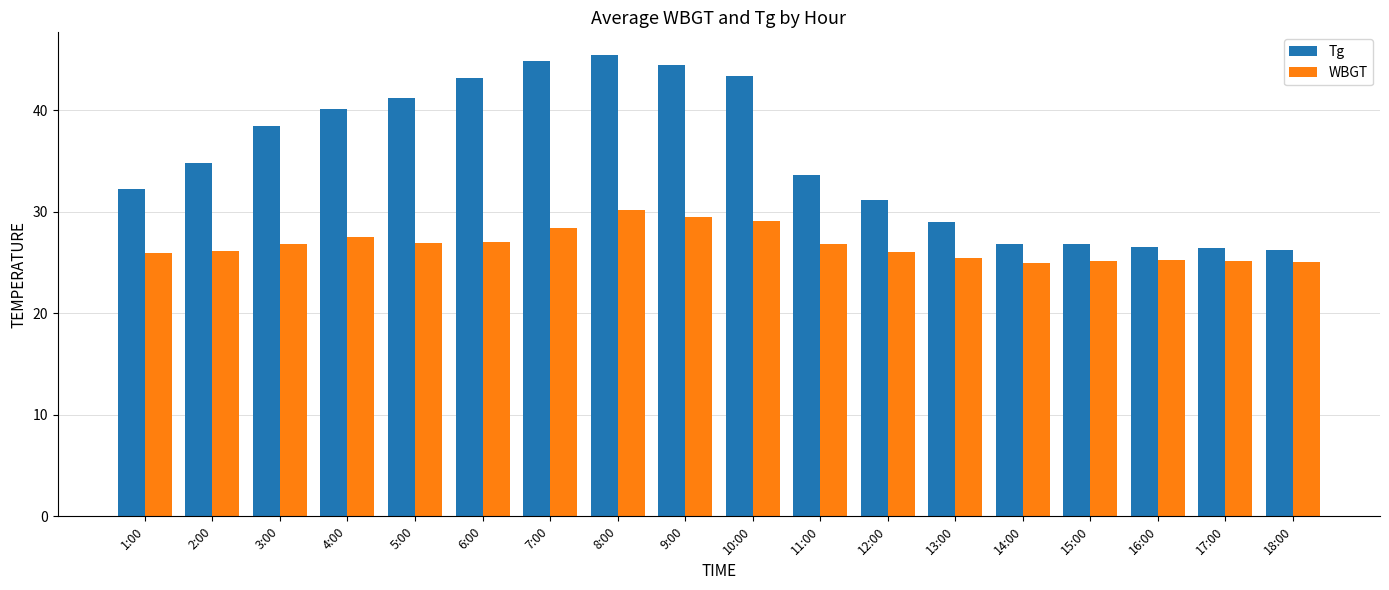

Is it true that WBGT equals 29.1 at 10:00?

True